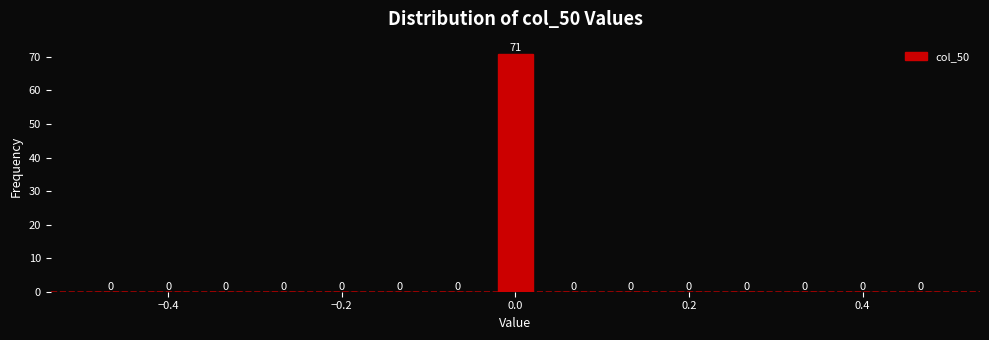

Read against the x-axis, roughly where is the centre of the tallest bar?

0.00